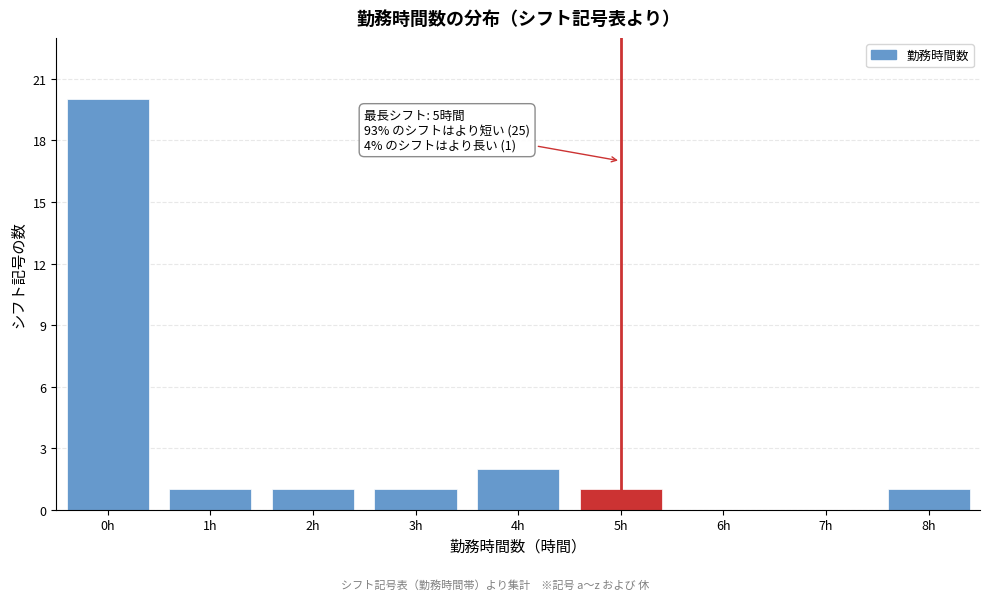

Which range on the x-axis has the tallest bar?

-0.5 to 0.5